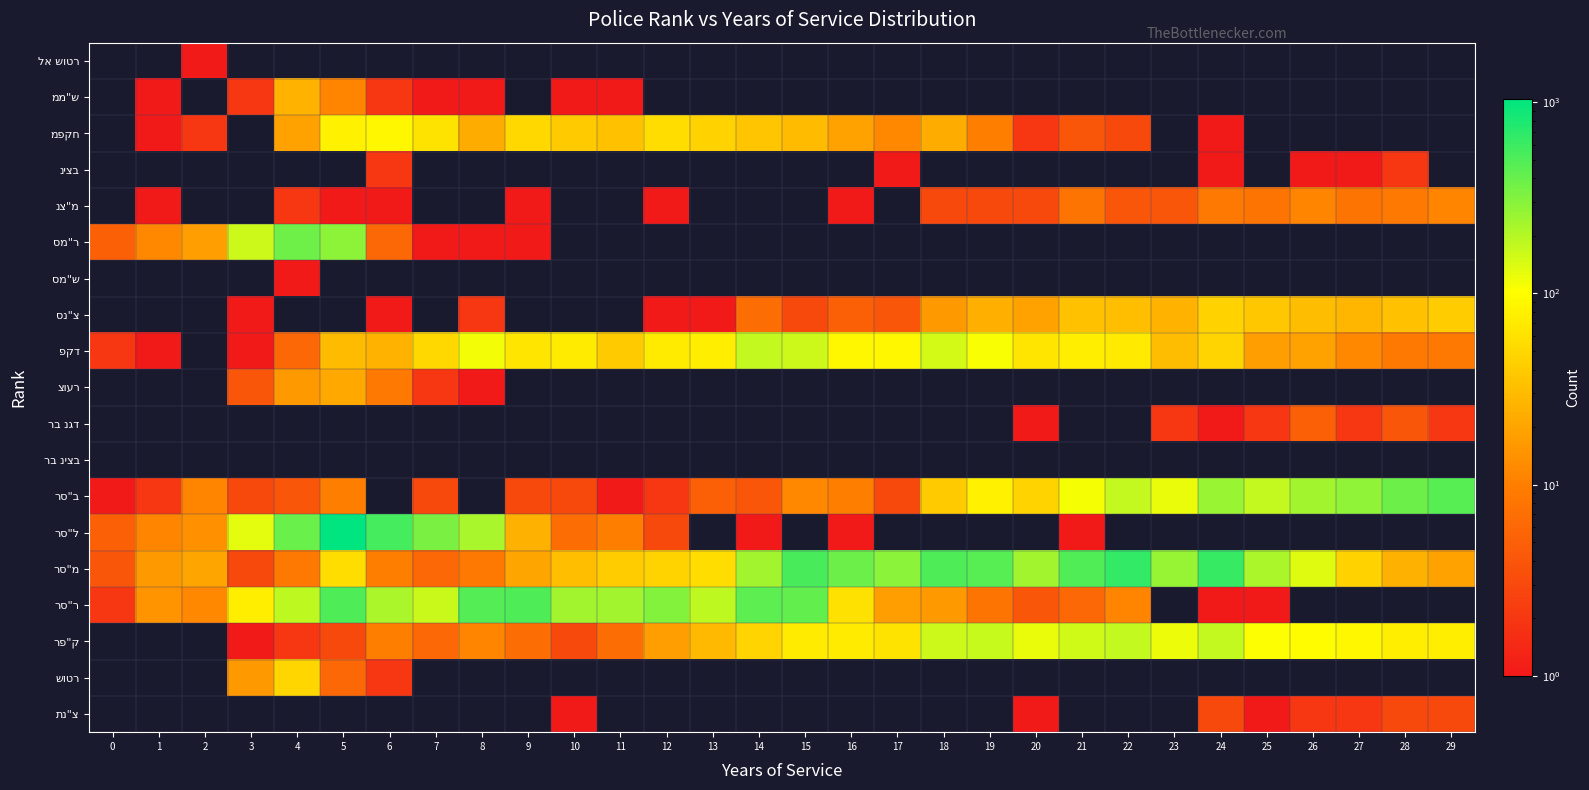

At which category is the sum across all series the highest?

5